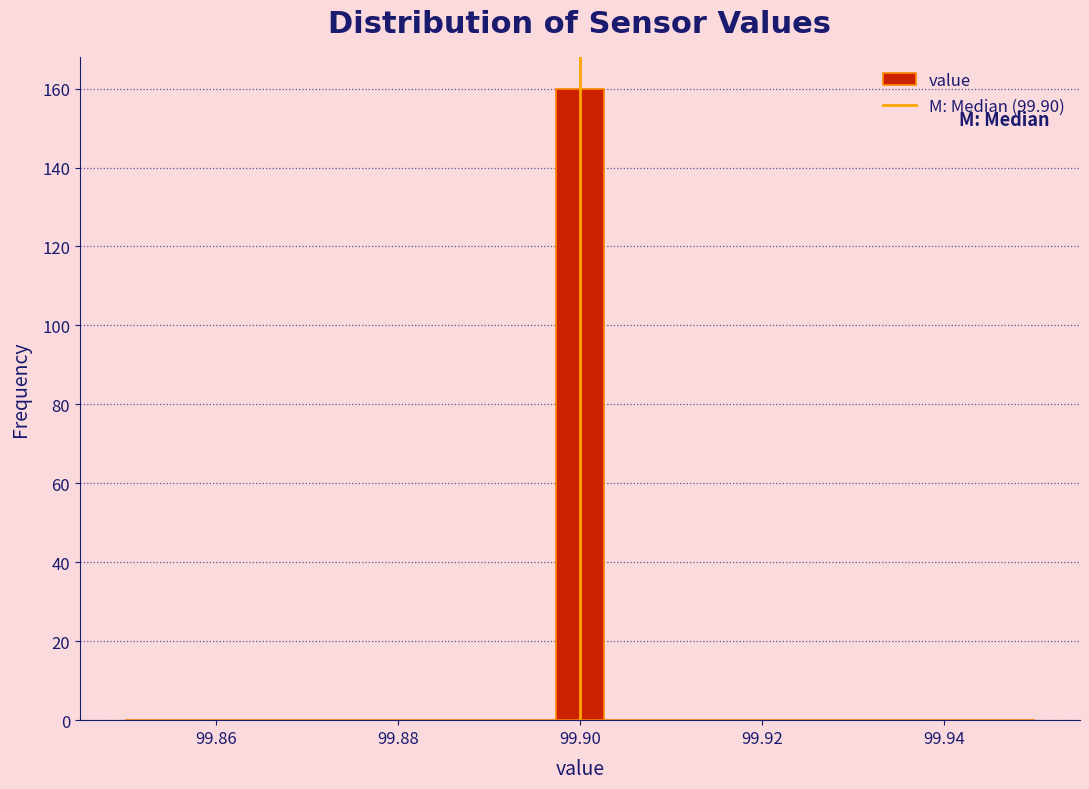

Read against the x-axis, roughly where is the centre of the tallest bar?

99.900